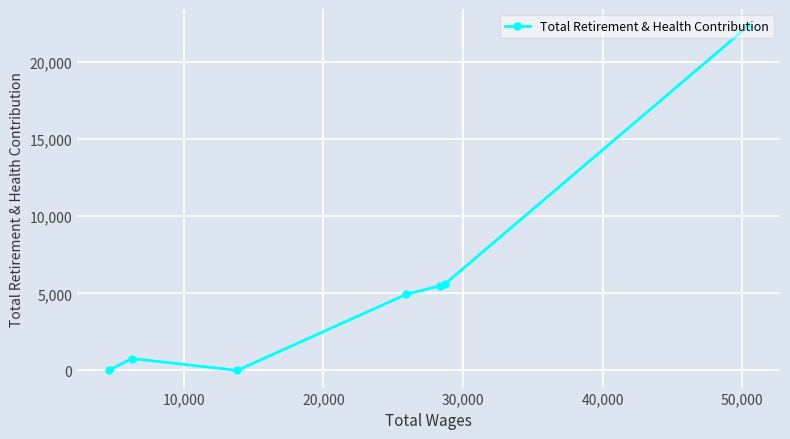

What is the difference between the maximum and minimum values?

22326